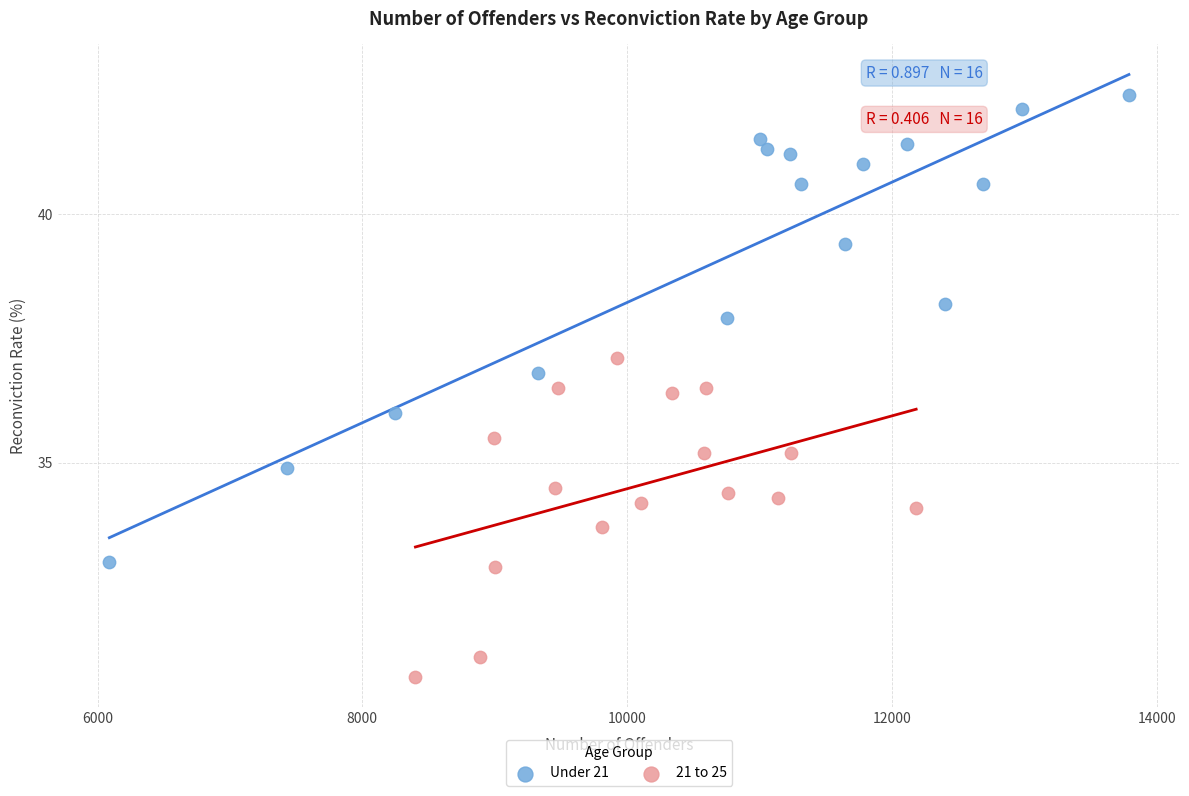

Which series reaches the minimum Y coordinate?

21 to 25